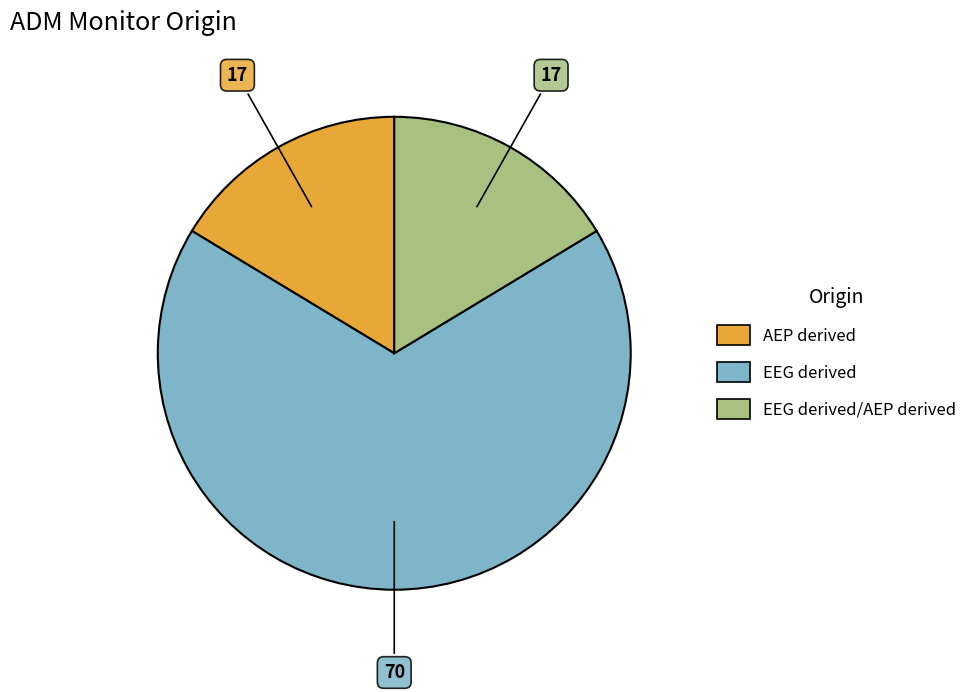

Does any single category account for the majority?

Yes